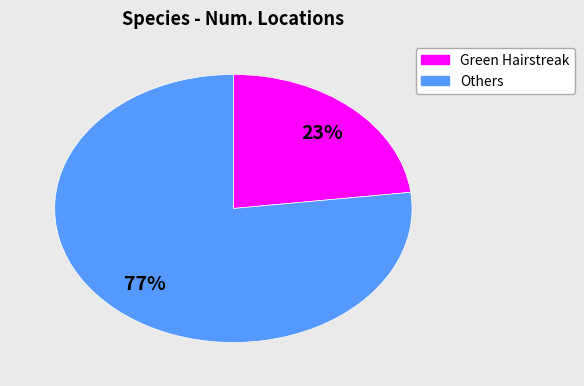

To the nearest percent, what is the average slice percentage?

50%